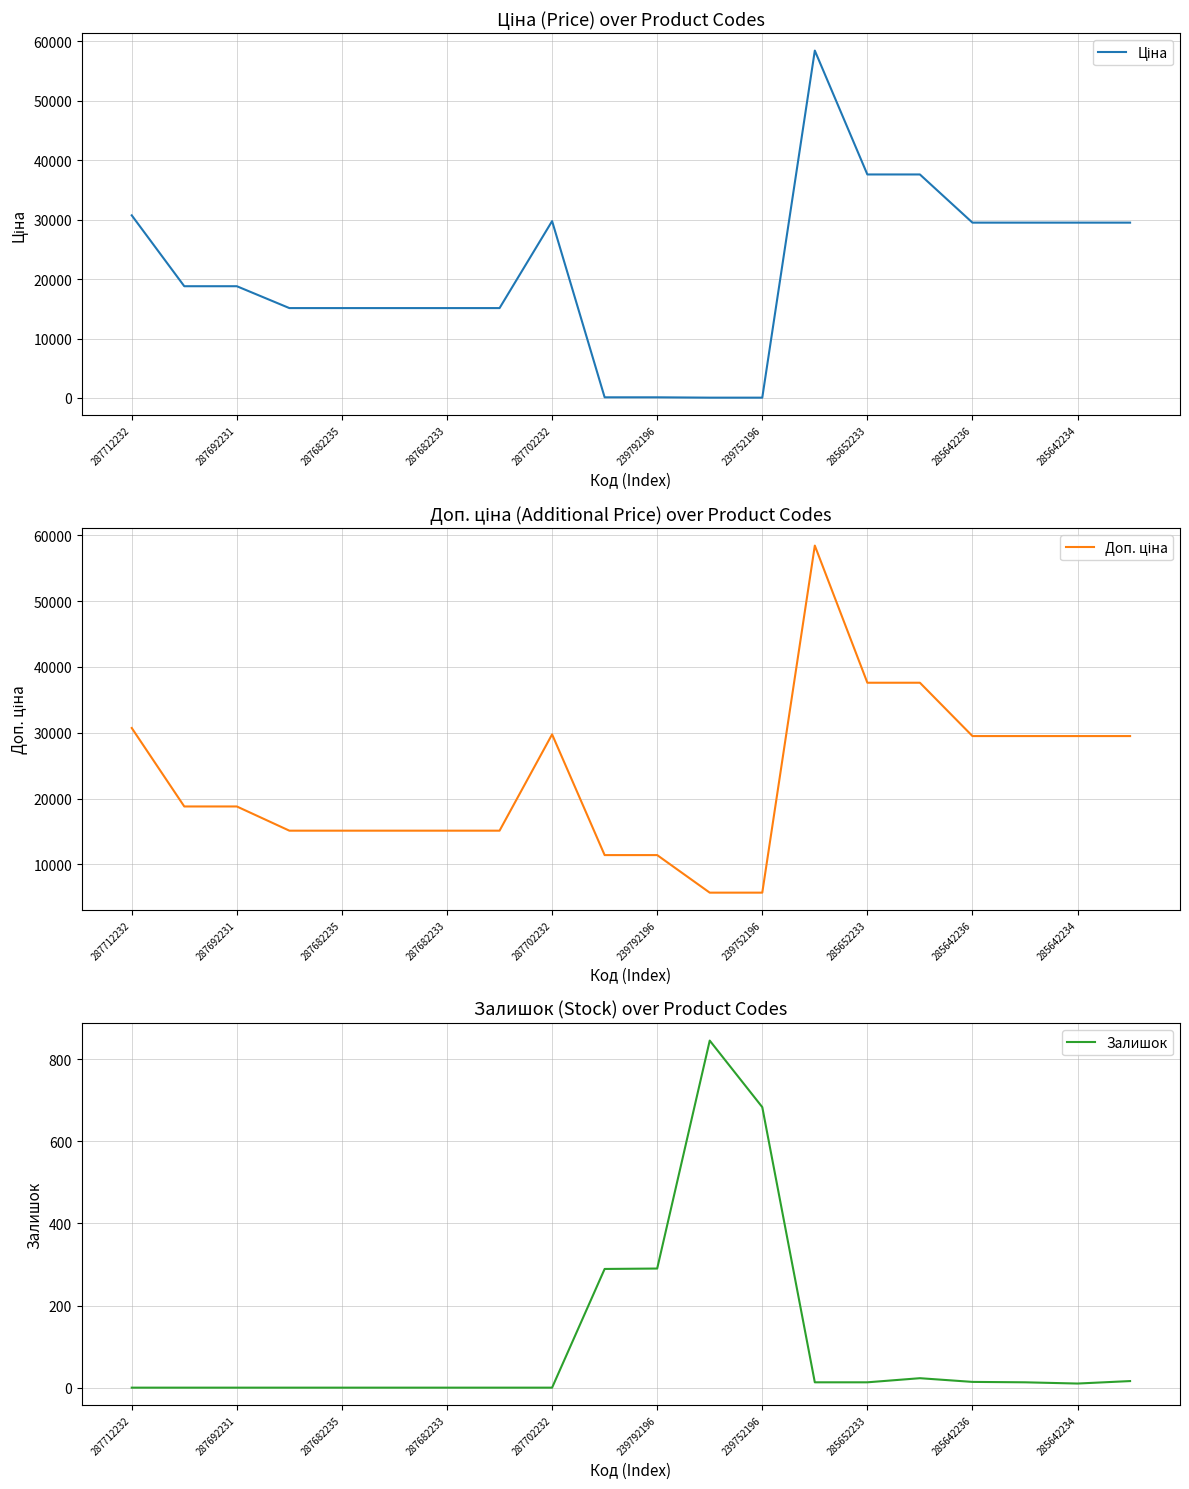

Is the value of Ціна at 285652233 greater than the value of Доп. ціна at 17?

No